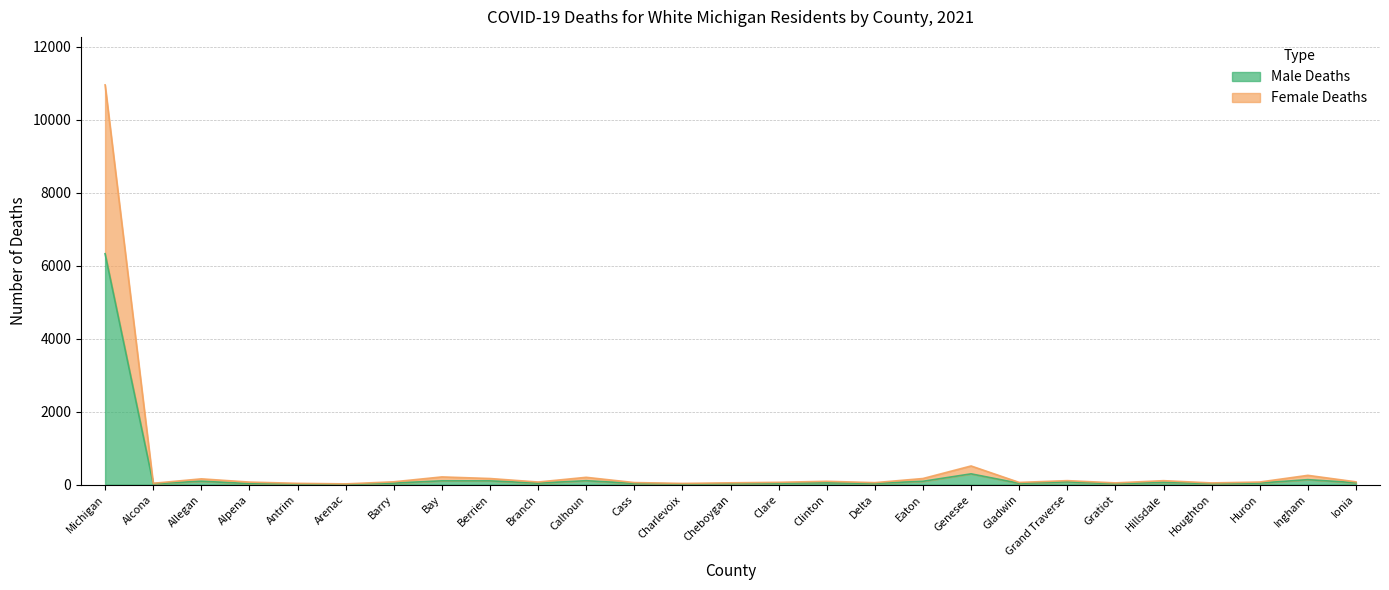

What is the average value of the Male Deaths series?

294